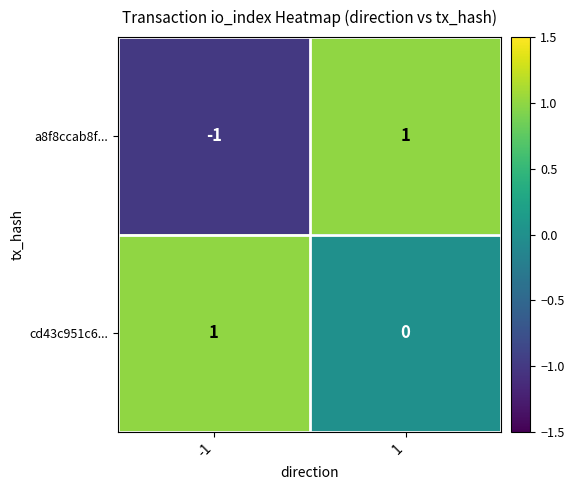

What is the greatest value displayed?

1